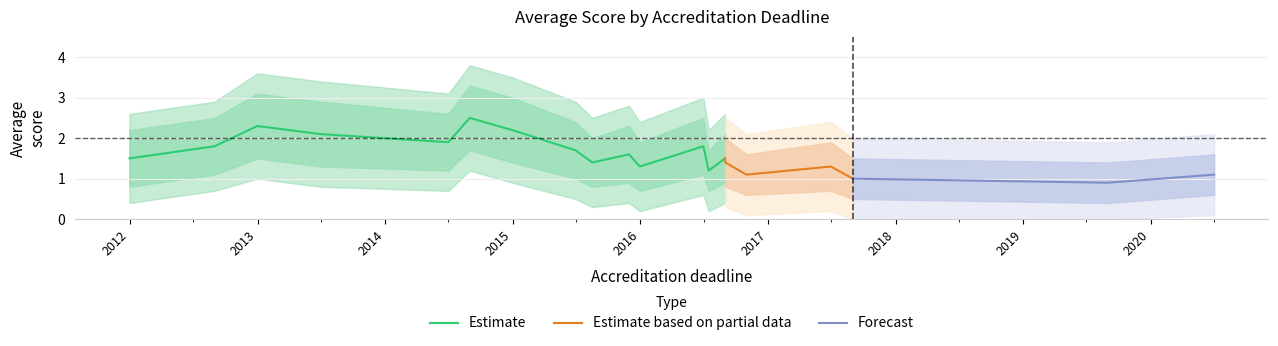

Where is lower_80 nearest to the value 1?

2015-06-30